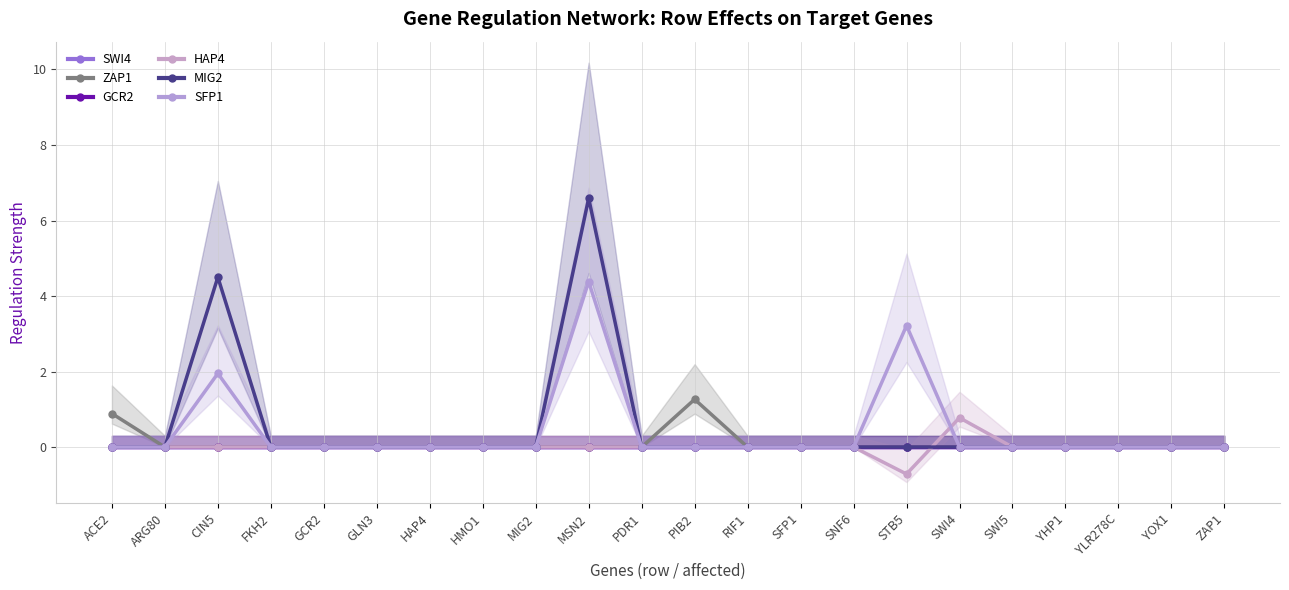

What is the sum of all SFP1 values?

9.5